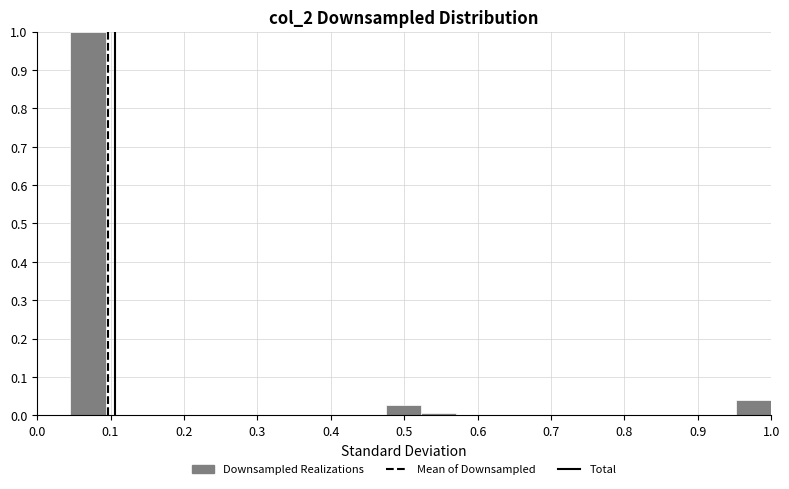

Reading left to right, transcribe this chart: for each bar, give the range it covers on the x-axis and its height. Neither the bar edges nor the heights are printed on the chart, so give them approximately, as read against the axes.

0.05 to 0.09: 1.00
0.09 to 0.14: 0
0.14 to 0.19: 0
0.19 to 0.24: 0
0.24 to 0.28: 0
0.28 to 0.33: 0
0.33 to 0.38: 0
0.38 to 0.43: 0
0.43 to 0.48: 0
0.48 to 0.52: 0.03
0.52 to 0.57: under 0.01
0.57 to 0.62: 0
0.62 to 0.67: 0
0.67 to 0.71: 0
0.71 to 0.76: 0
0.76 to 0.81: 0
0.81 to 0.86: 0
0.86 to 0.90: 0
0.90 to 0.95: 0
0.95 to 1.00: 0.04